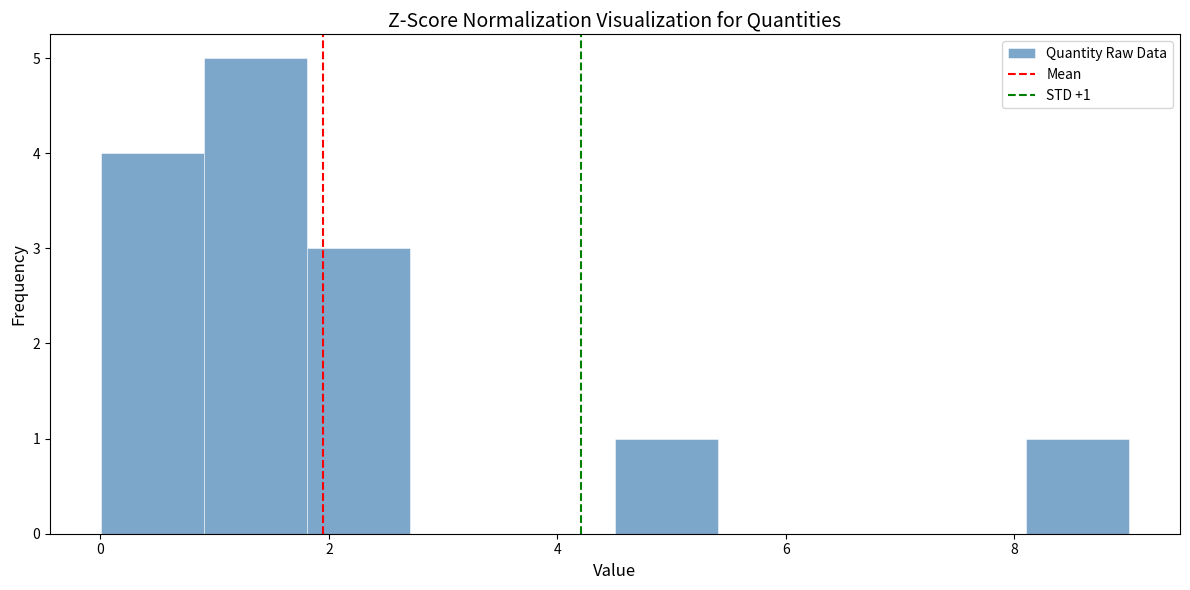

Over which range of the x-axis is the bar tallest?

1.0 to 1.8